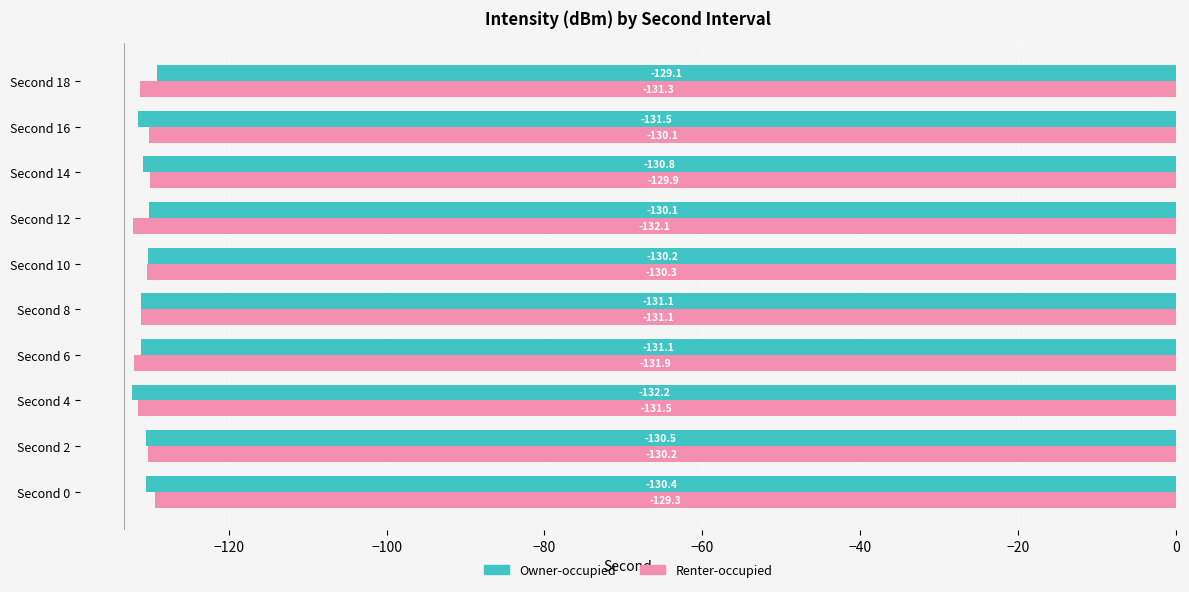

What is the smallest value displayed?

-132.2